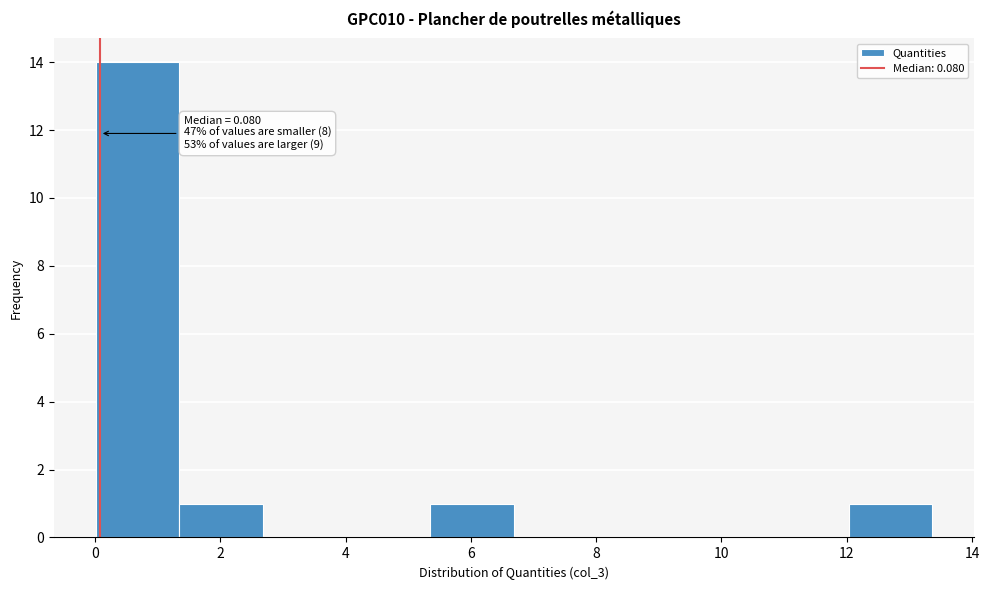

Over which range of the x-axis is the bar tallest?

0.0 to 1.4